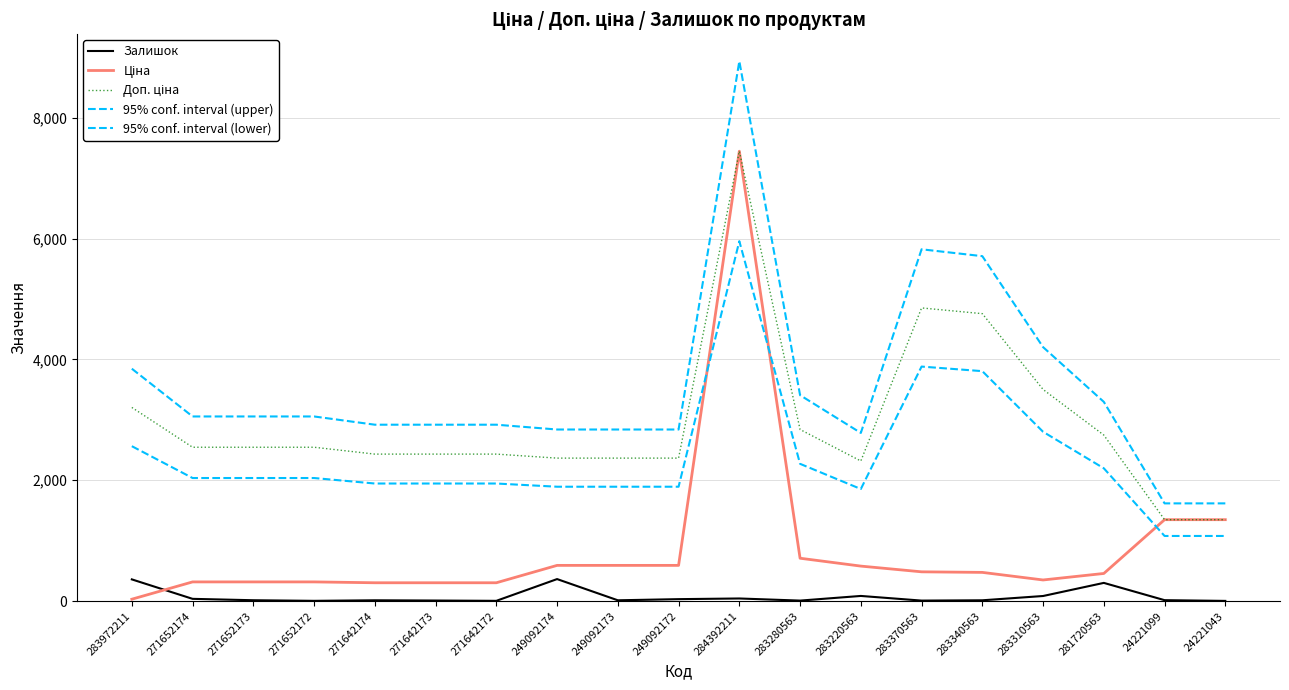

Does the chart have visible grid lines?

Yes